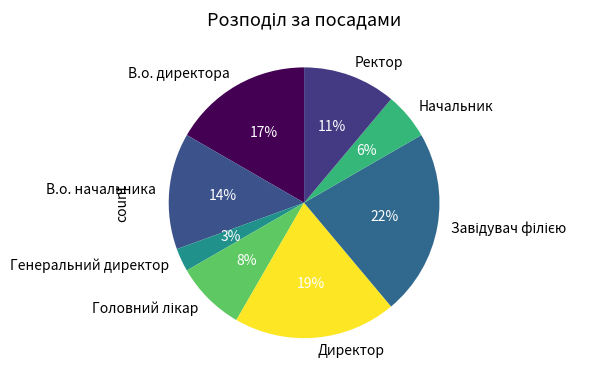

What is the smallest slice in the pie chart?

Генеральний директор